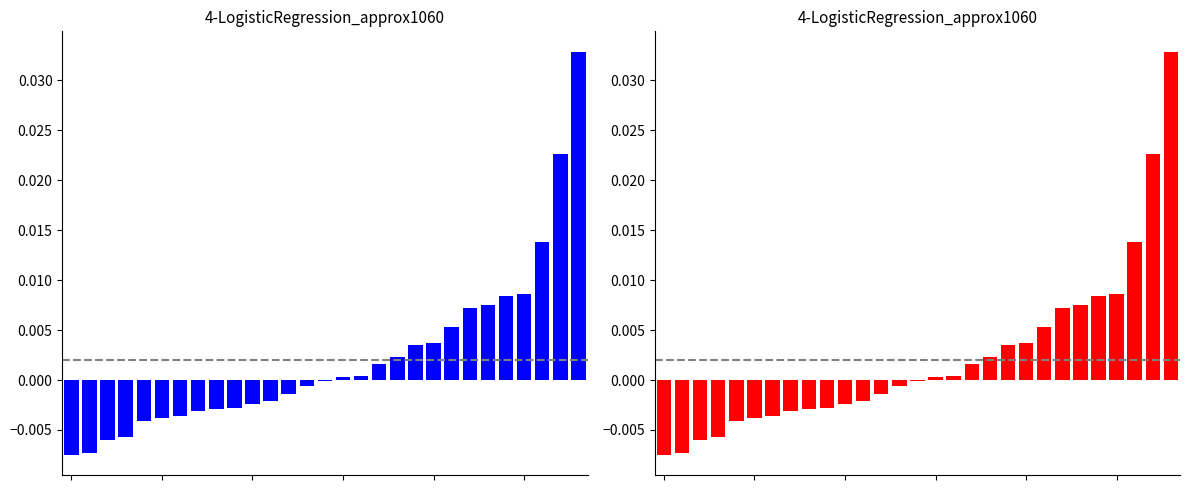

Is it true that Age-Adjusted Incidence Rate (Red) equals -0.0 at 9?

True